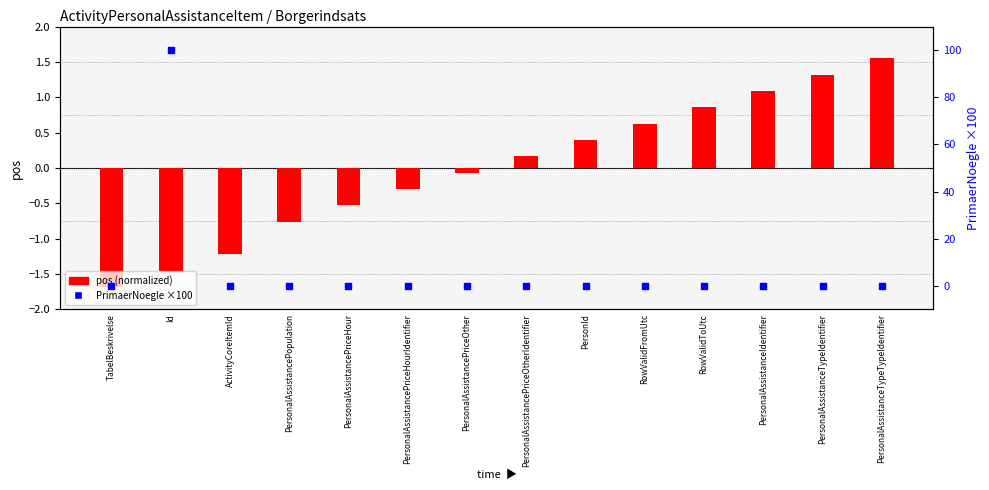

What is the total value across all series at RowValidFromUtc?

0.6